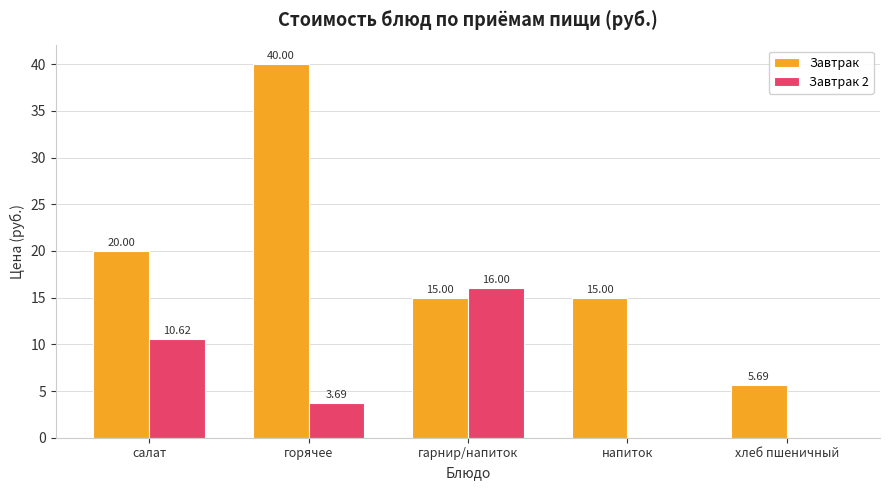

What is the sum of the Завтрак 2 values at горячее and хлеб пшеничный?

3.7